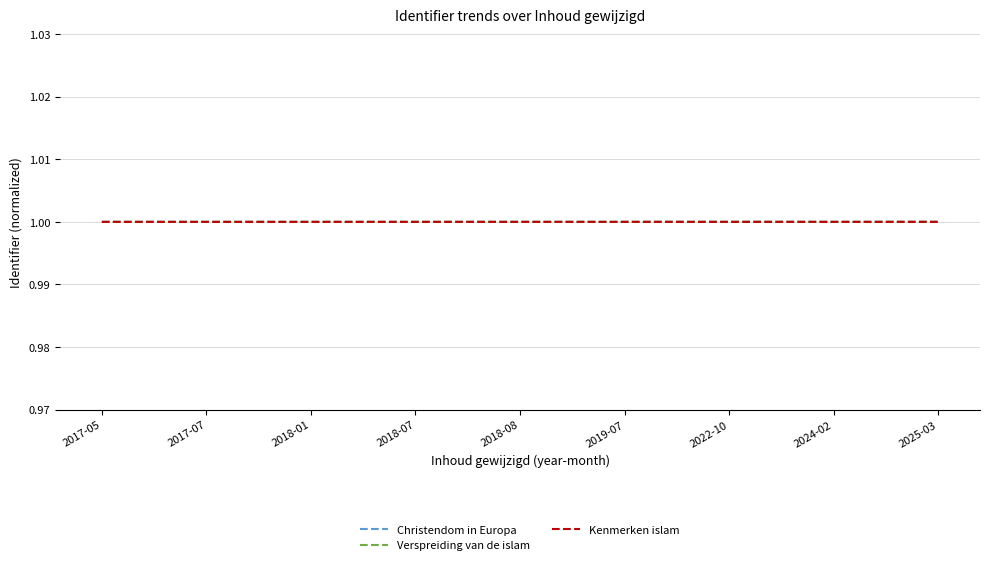

What is the sum of the Kenmerken islam values at 2017-05 and 2018-08?

2.0